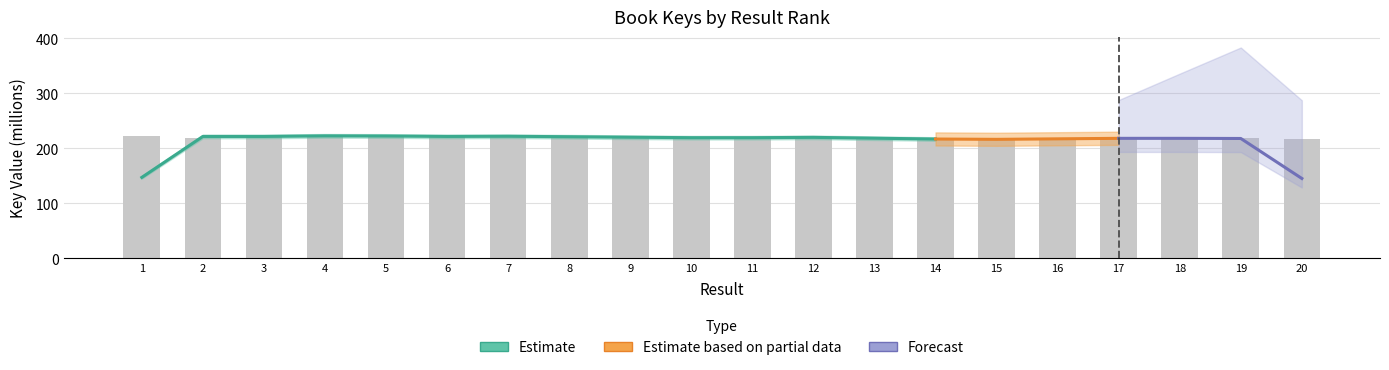

At which category does the chart reach its minimum across all series?

14